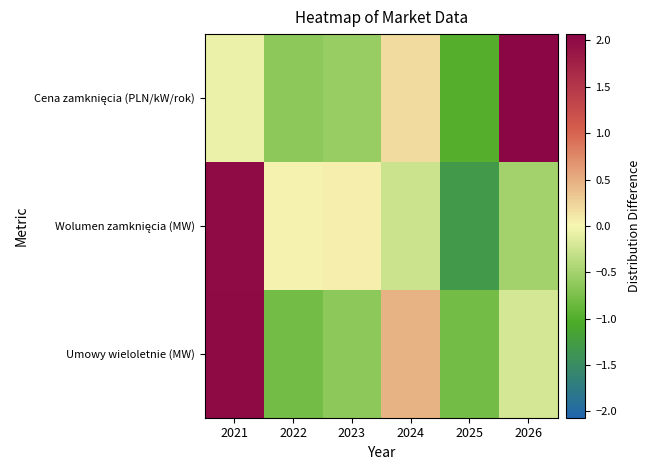

Between 2022 and 2021, which is larger?

2021